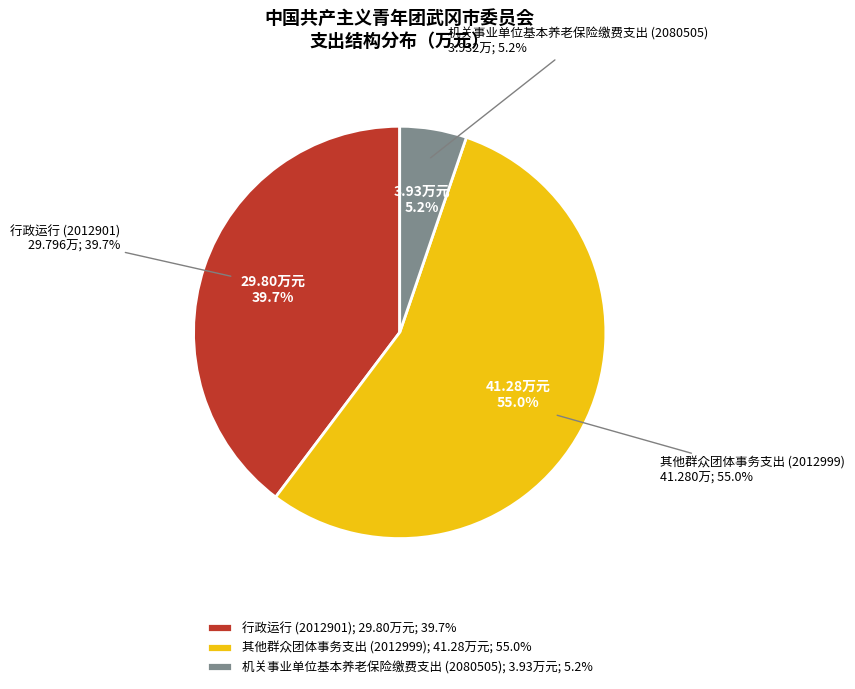

What is the majority slice?

其他群众团体事务支出 (2012999)